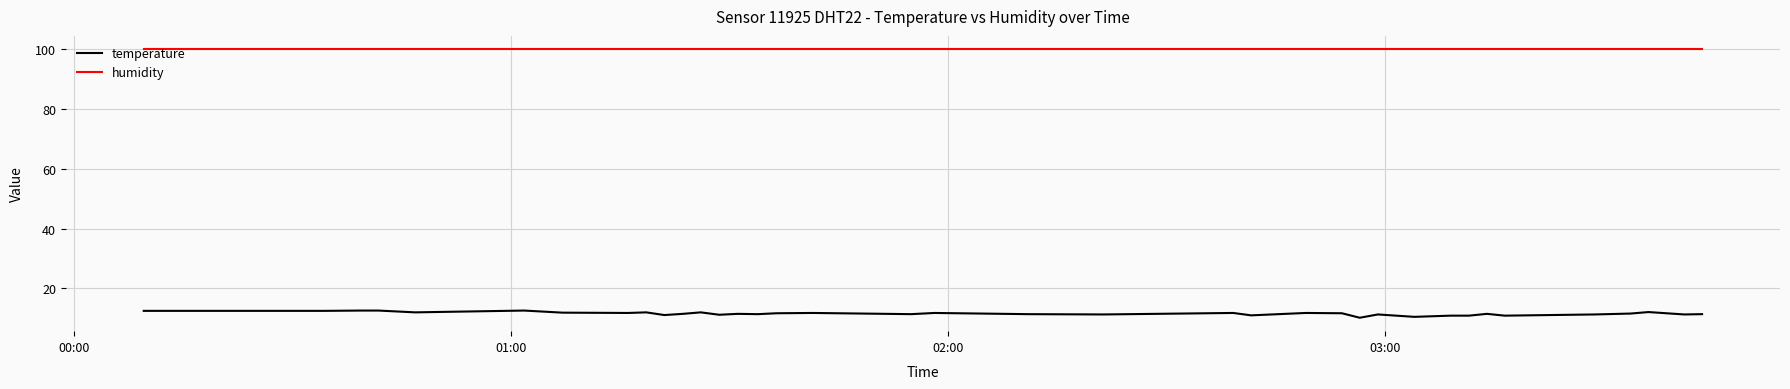

True or false: temperature and humidity intersect in this chart.

False